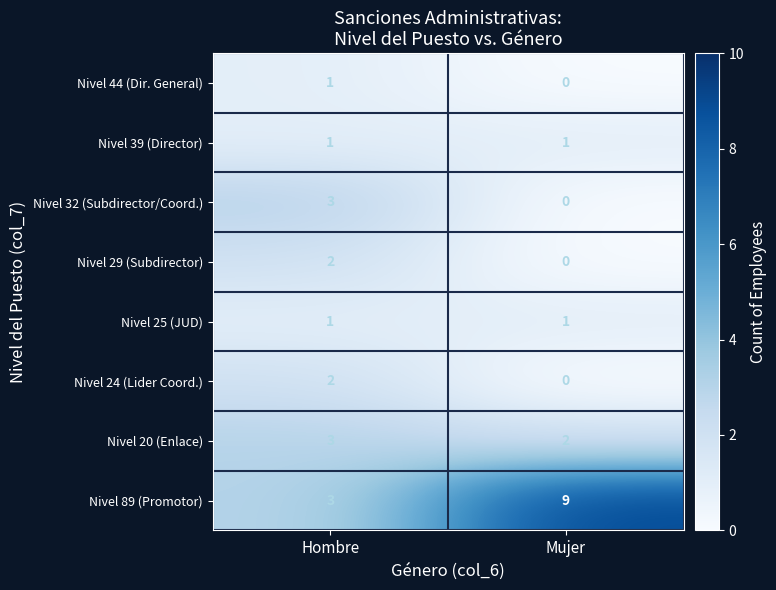

Which label corresponds to the smallest value in the chart?

Mujer